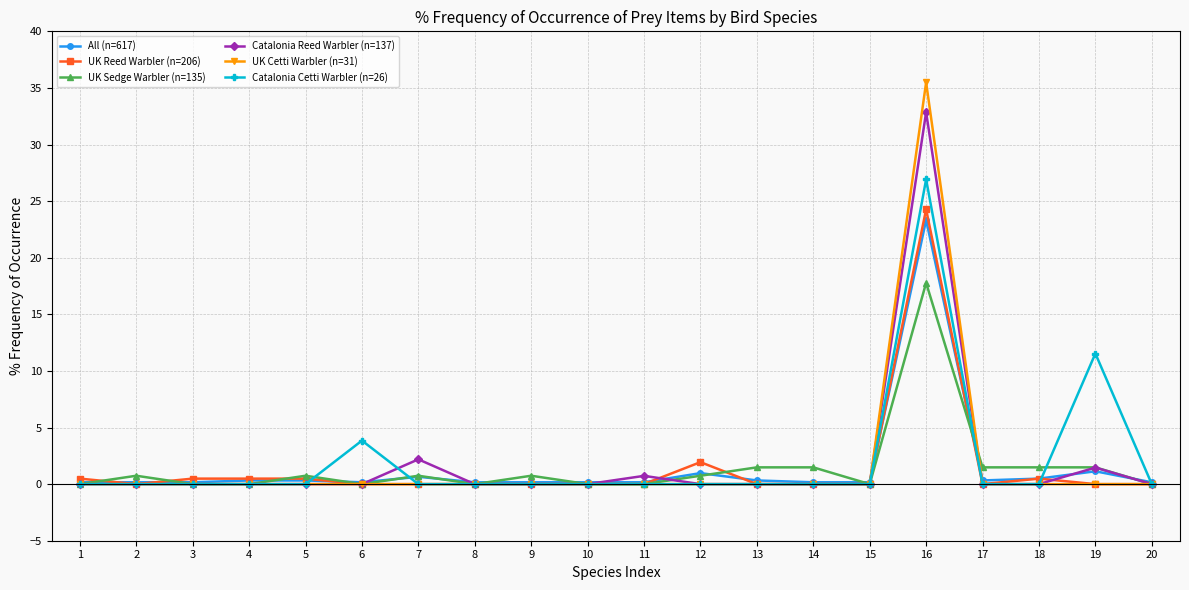

True or false: All (n=617) has more than 2 points higher than both neighbors.

True